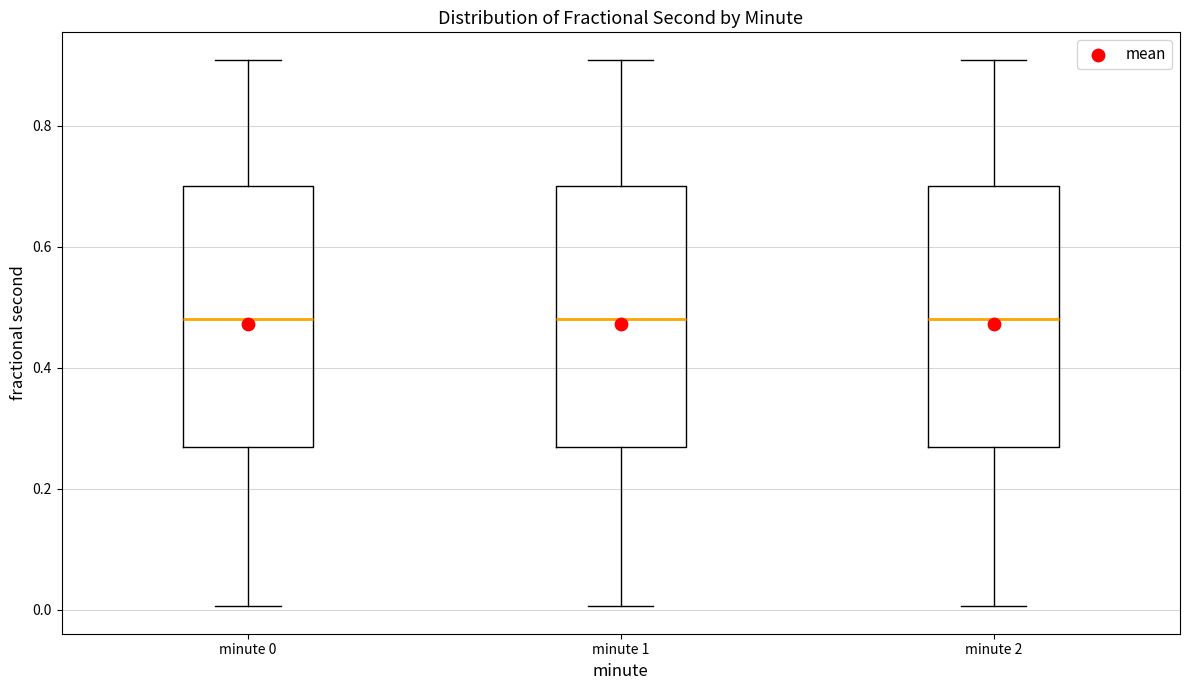

Reading left to right, read every box against the y-axis: the position of its median line, the range the box covers, and the ends of its whiskers. The values are not printed on the chart, so give them approximately, as read against the axis.

minute 0: median 0.48, box 0.26 to 0.70, whiskers 0.00 to 0.90
minute 1: median 0.48, box 0.26 to 0.70, whiskers 0.00 to 0.90
minute 2: median 0.48, box 0.26 to 0.70, whiskers 0.00 to 0.90